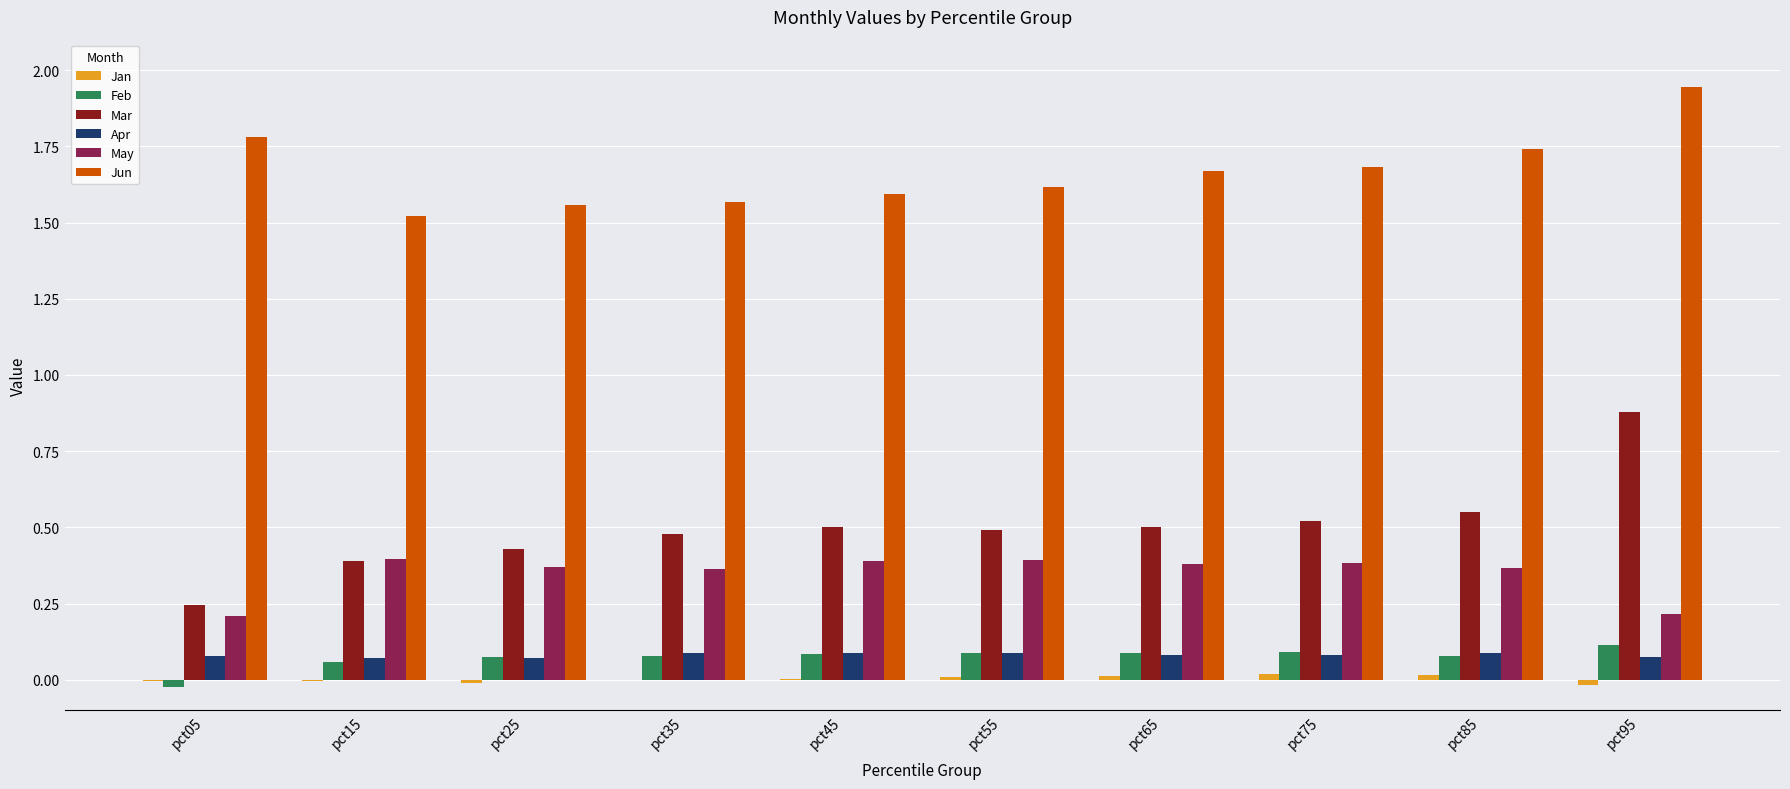

Does the chart contain stacked bars?

No